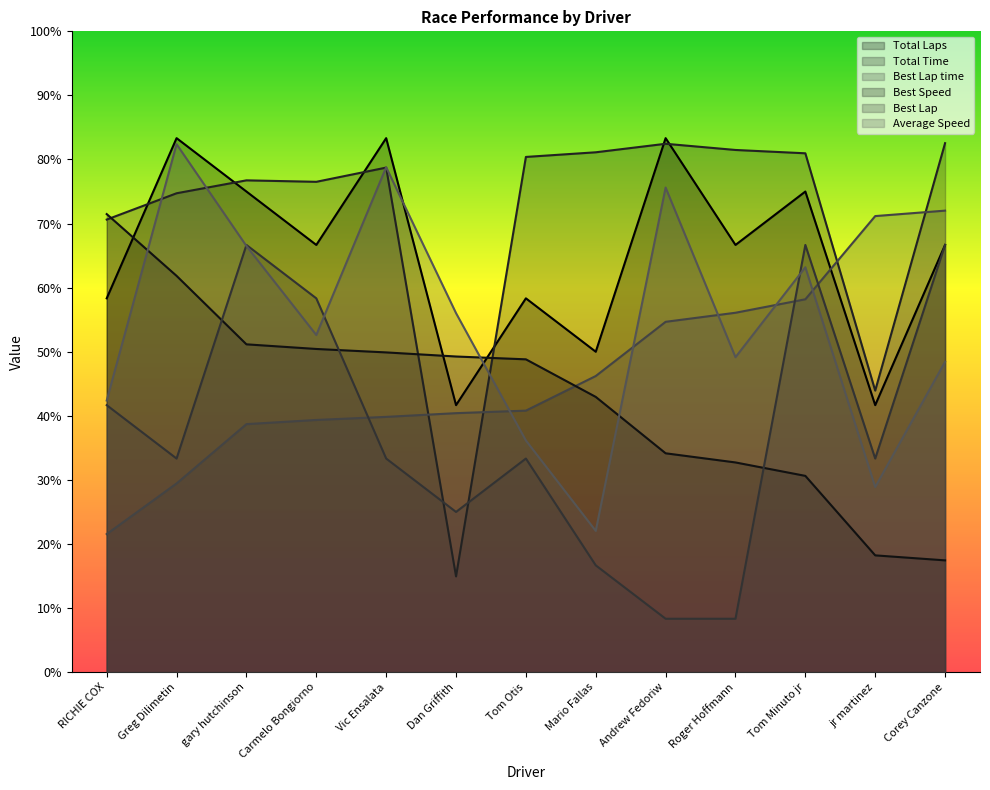

How many intersections are there between Total Time and Best Speed?

3